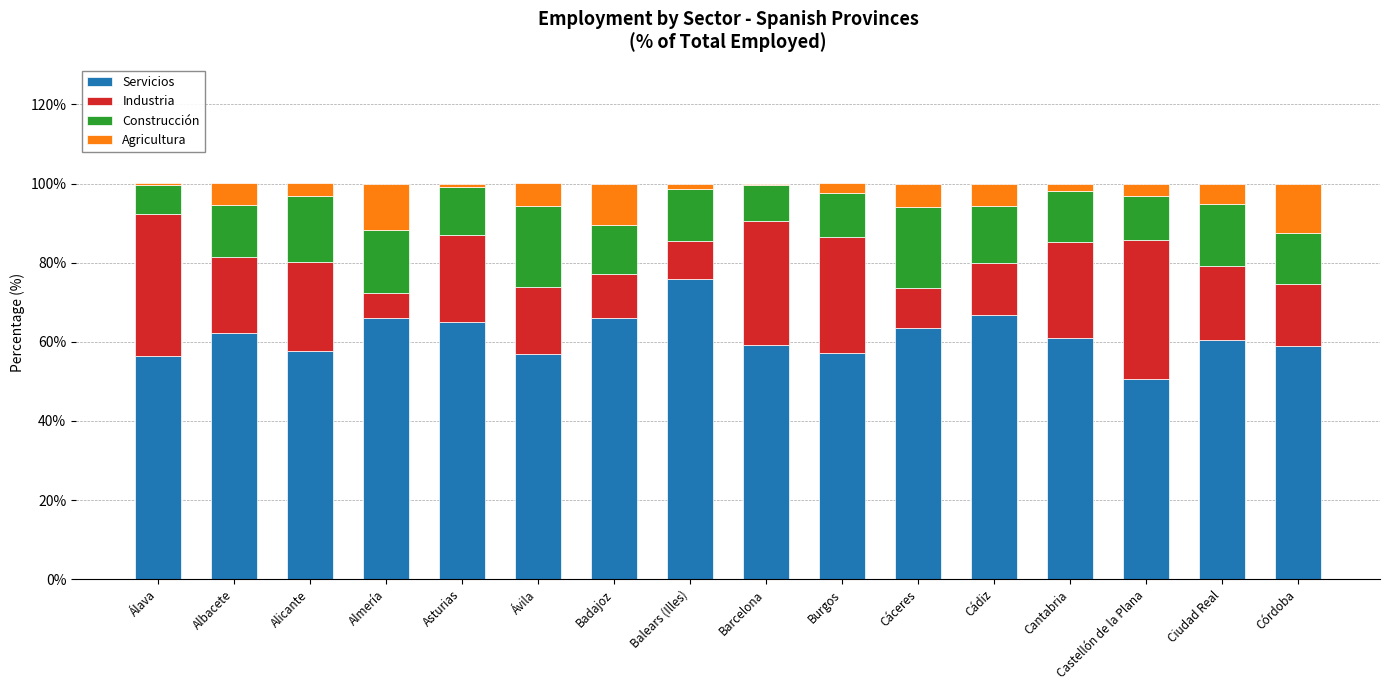

What is the total value across all series at Alicante?

100.1